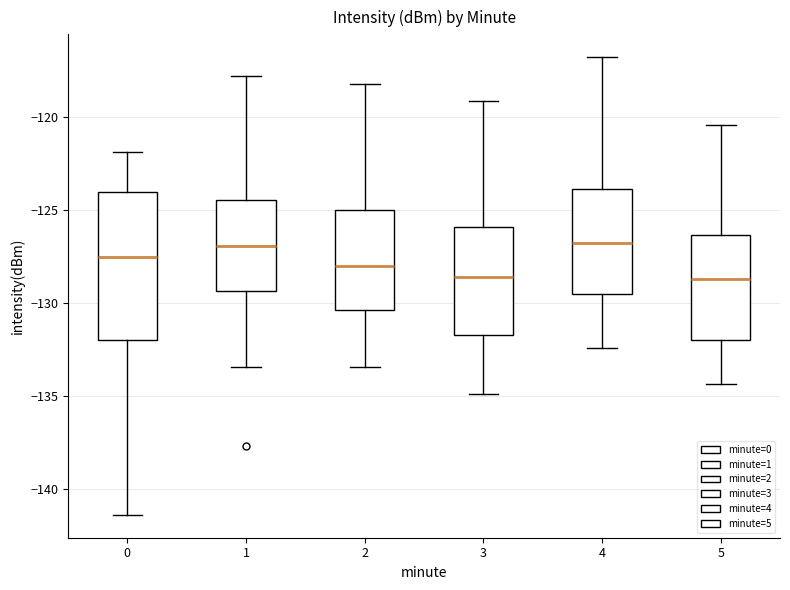

Comparing the boxes themselves (not the whiskers), which one is the tallest?

0